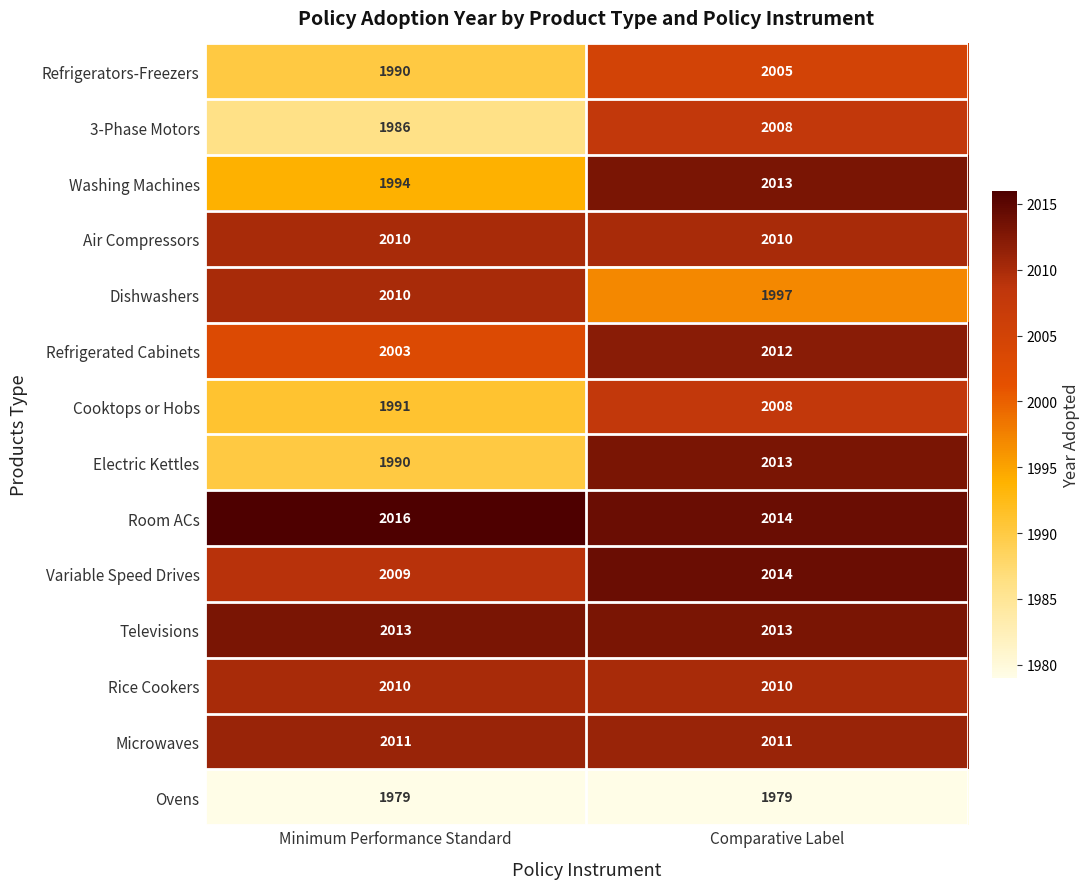

Count the number of data series in this chart.

14